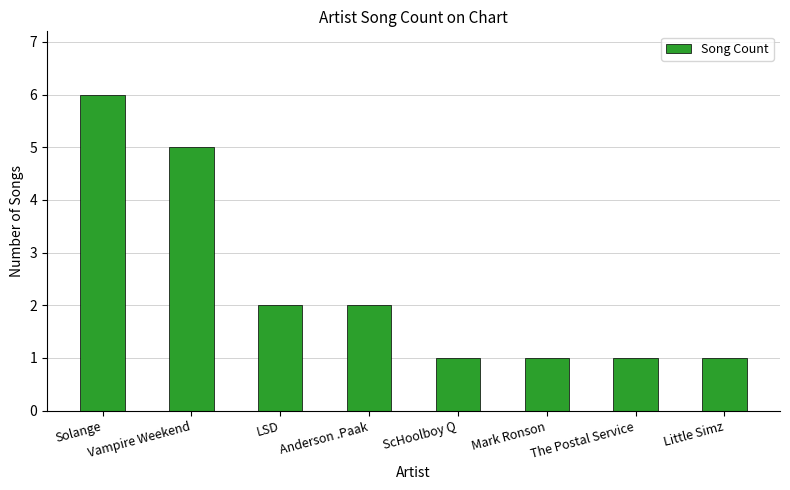

How many values are below 2?

4